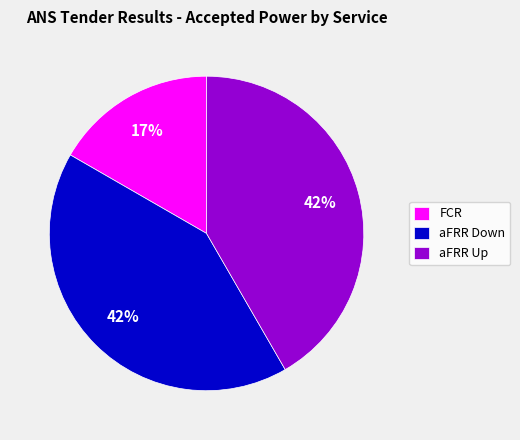

Is FCR the majority of the pie?

No